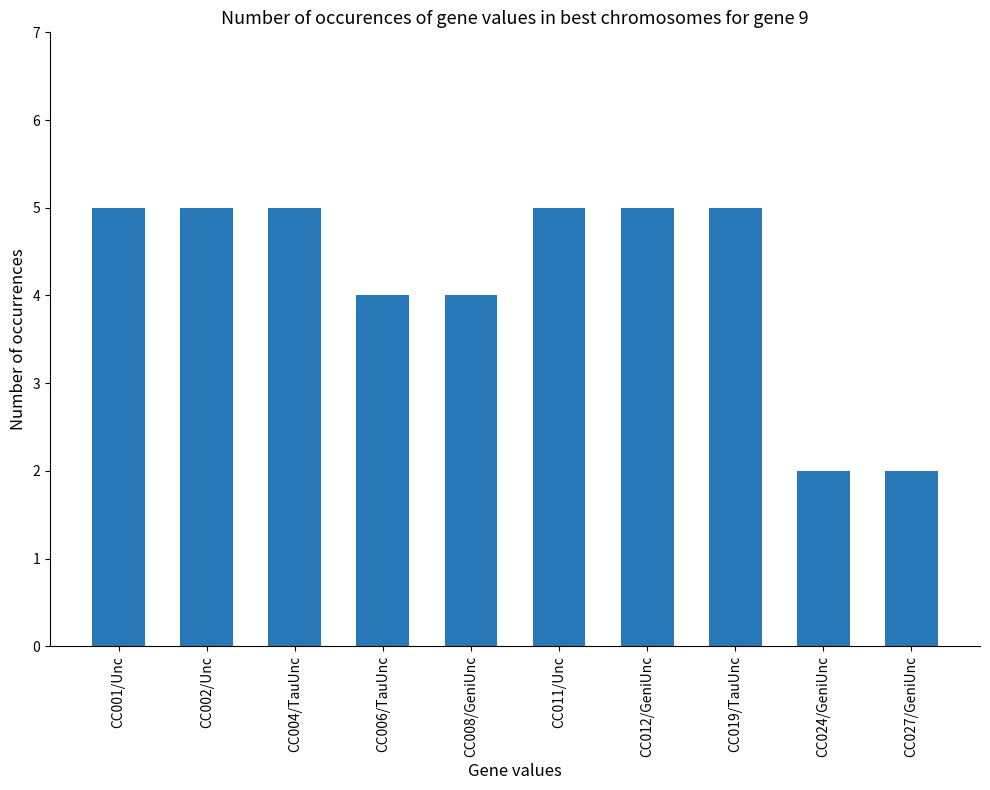

What is the average value?

4